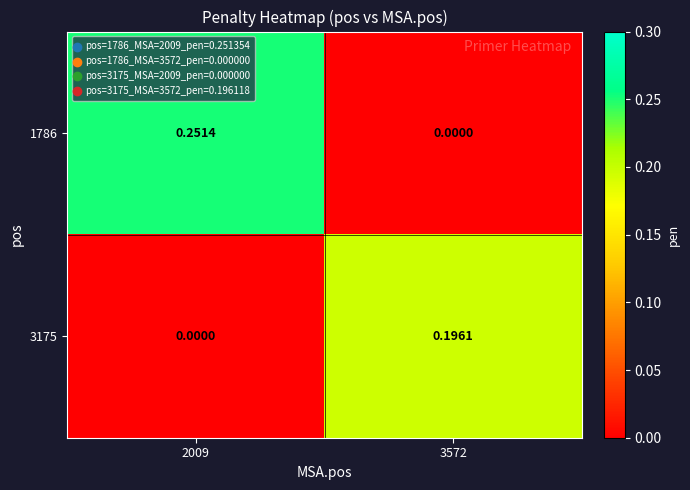

Is the value of 1786 at 2009 greater than the value of 3175 at 3572?

Yes